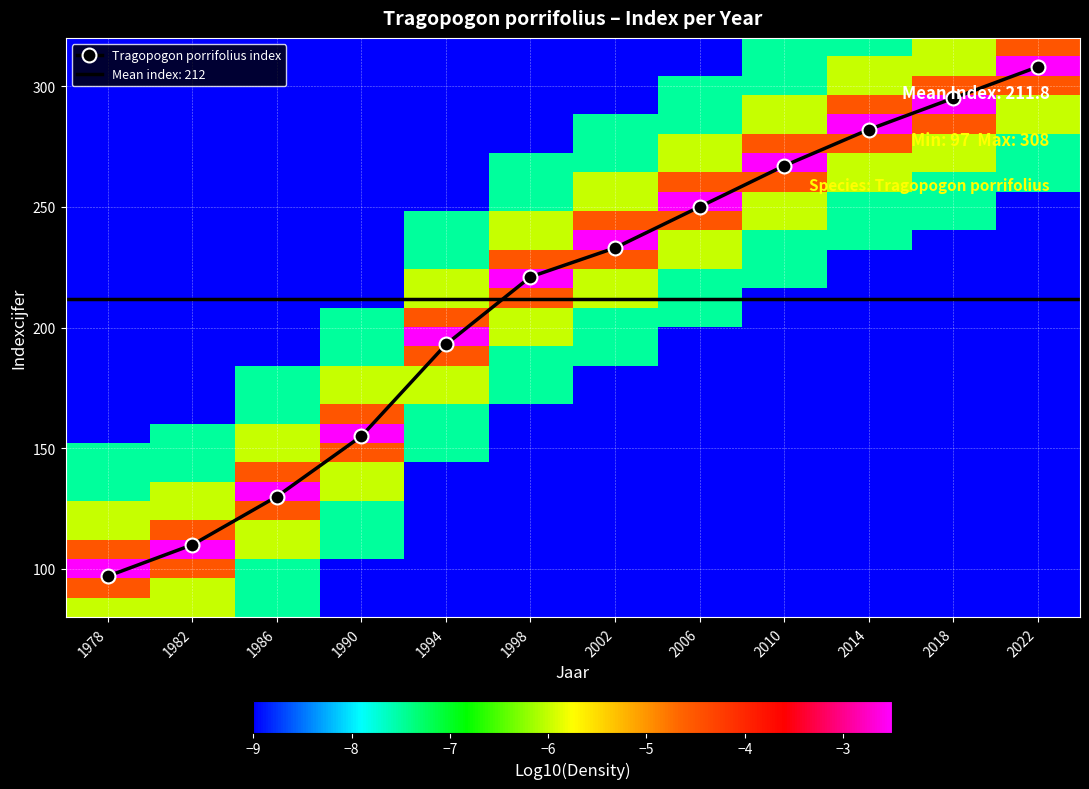

What is the maximum value for Tragopogon porrifolius index?

308